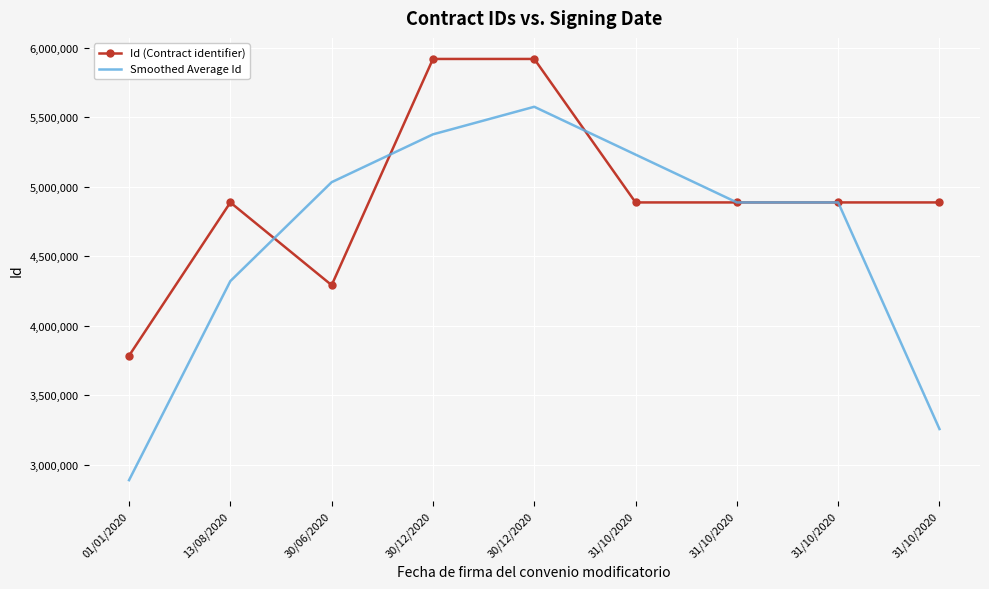

What are all the series names shown in the legend?

Id (Contract identifier), Smoothed Average Id